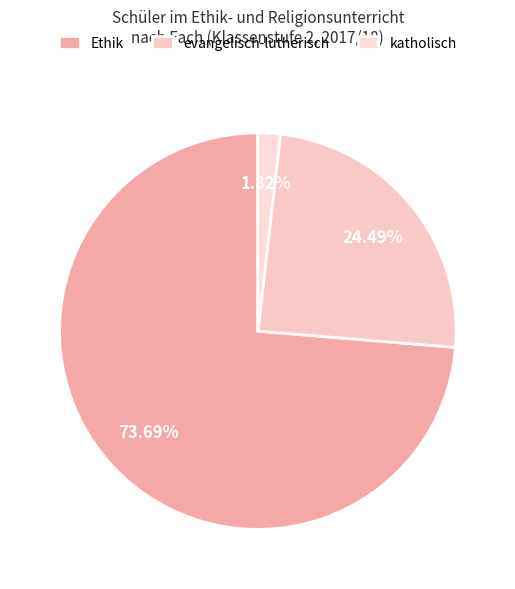

Is it true that katholisch is 12% of the pie?

False